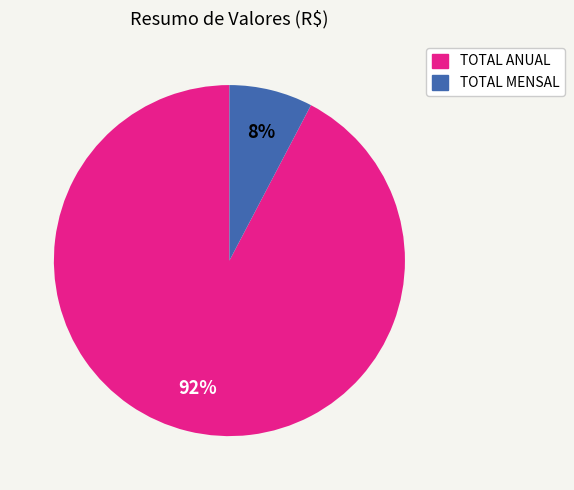

Between TOTAL ANUAL and TOTAL MENSAL, which is larger?

TOTAL ANUAL